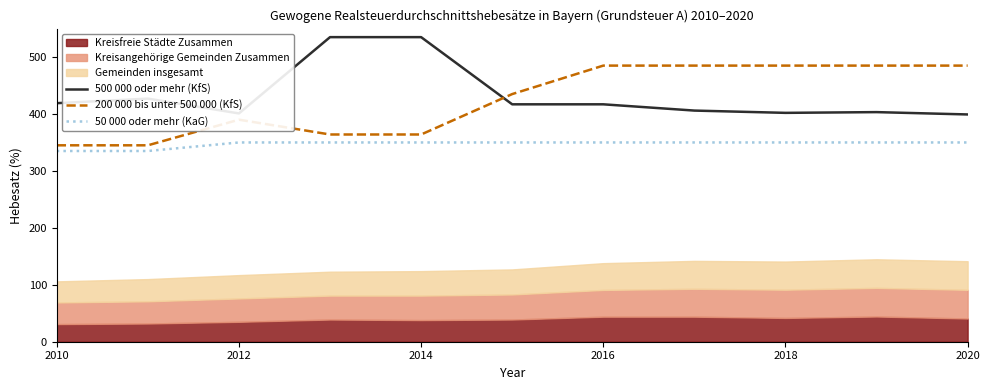

True or false: 50 000 oder mehr (KaG) and 200 000 bis unter 500 000 (KfS) intersect in this chart.

False